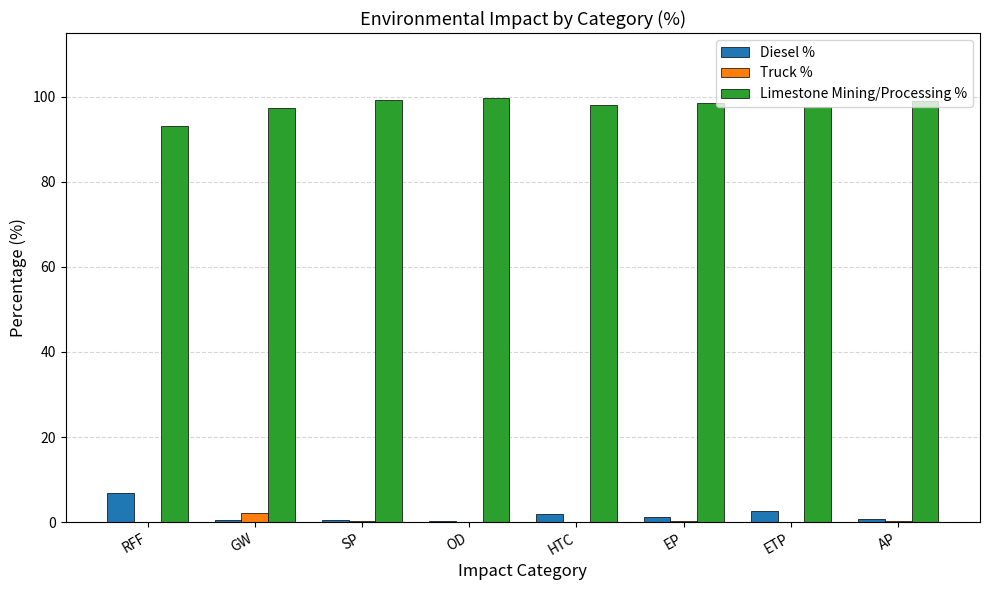

How many data points does each series have?

8